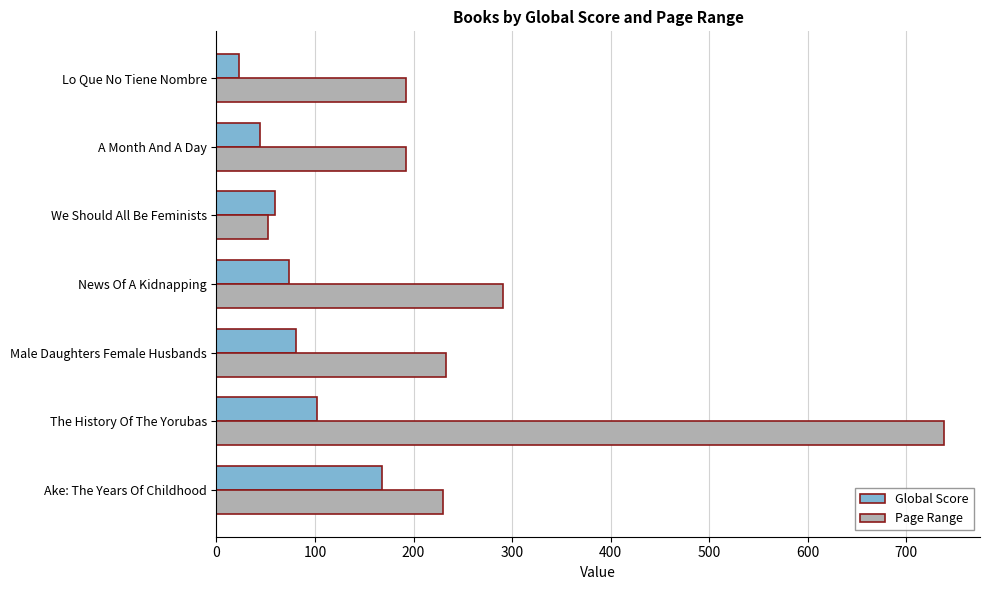

Is it true that Global Score equals 85 at We Should All Be Feminists?

False